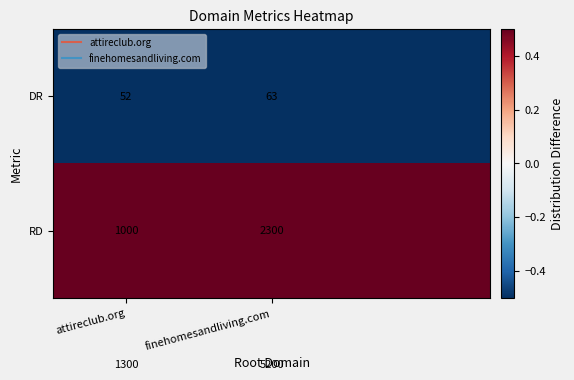

The DR series shows -0.5 at attireclub.org. True or false?

True